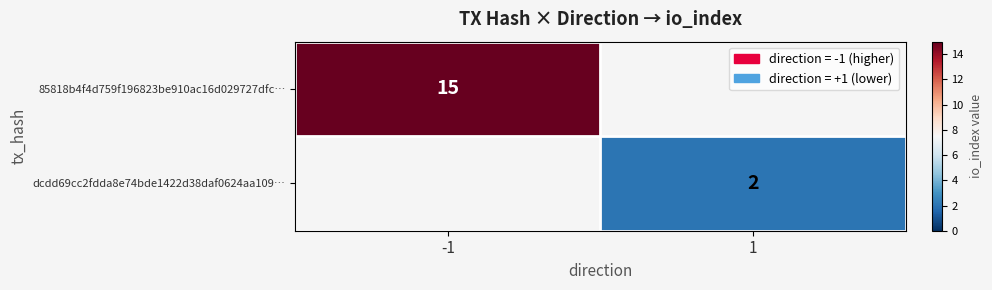

The value of dcdd69cc2fdda8e74bde1422d38daf0624aa109… at 1 is 3. True or false?

False